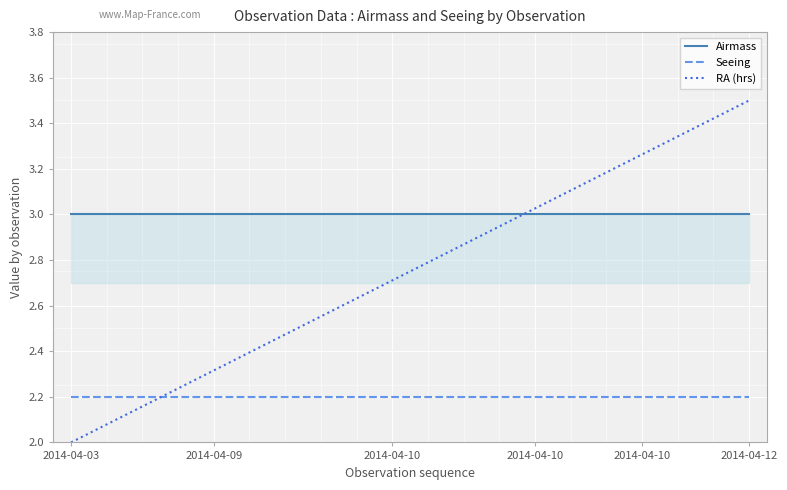

True or false: Seeing has a value of 0.5 at 2014-04-09.

False